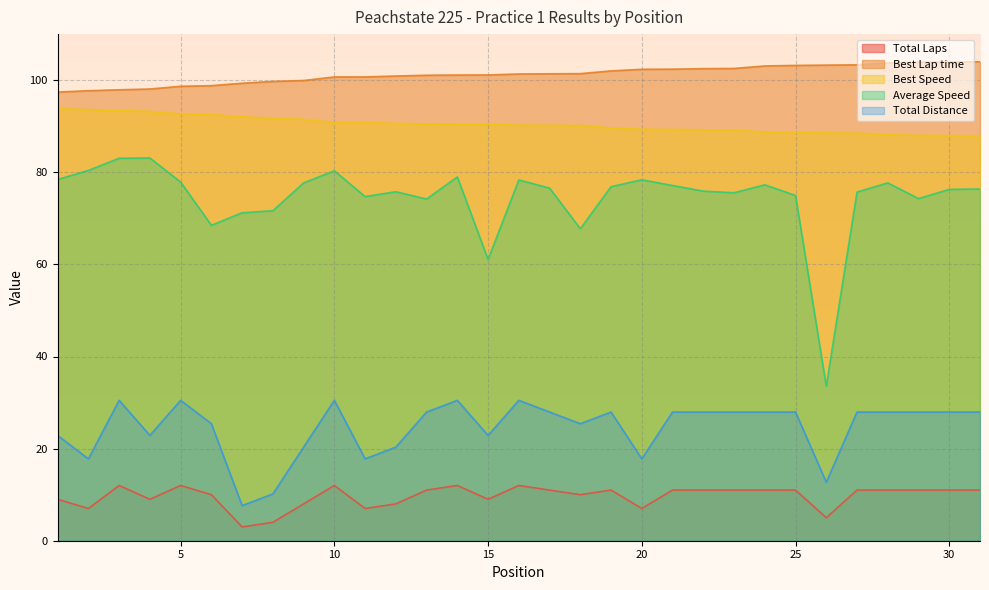

True or false: Best Lap time and Best Speed cross at least once.

False